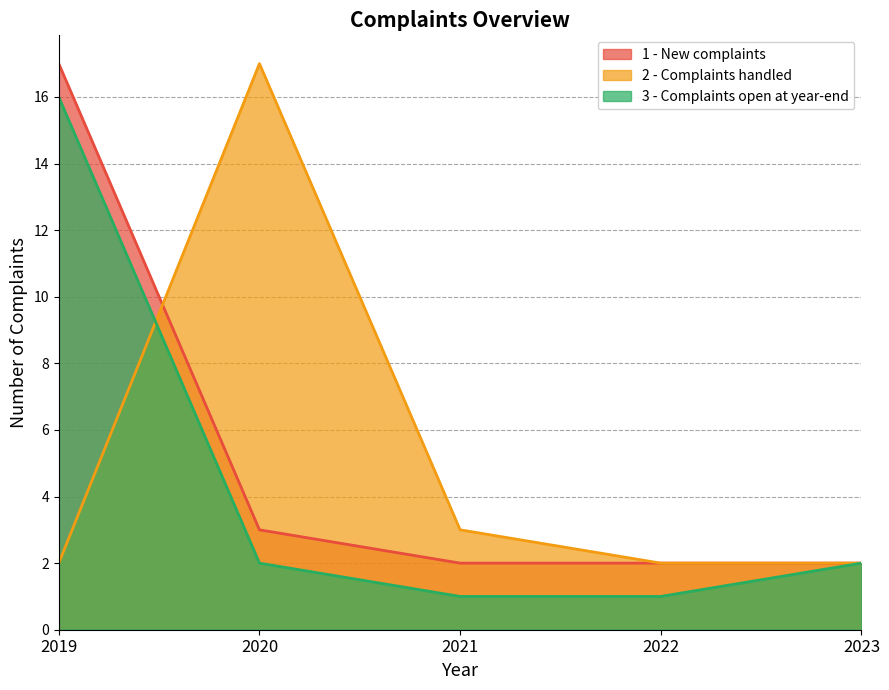

What value does the 2 - Complaints handled series have at 2023?

2